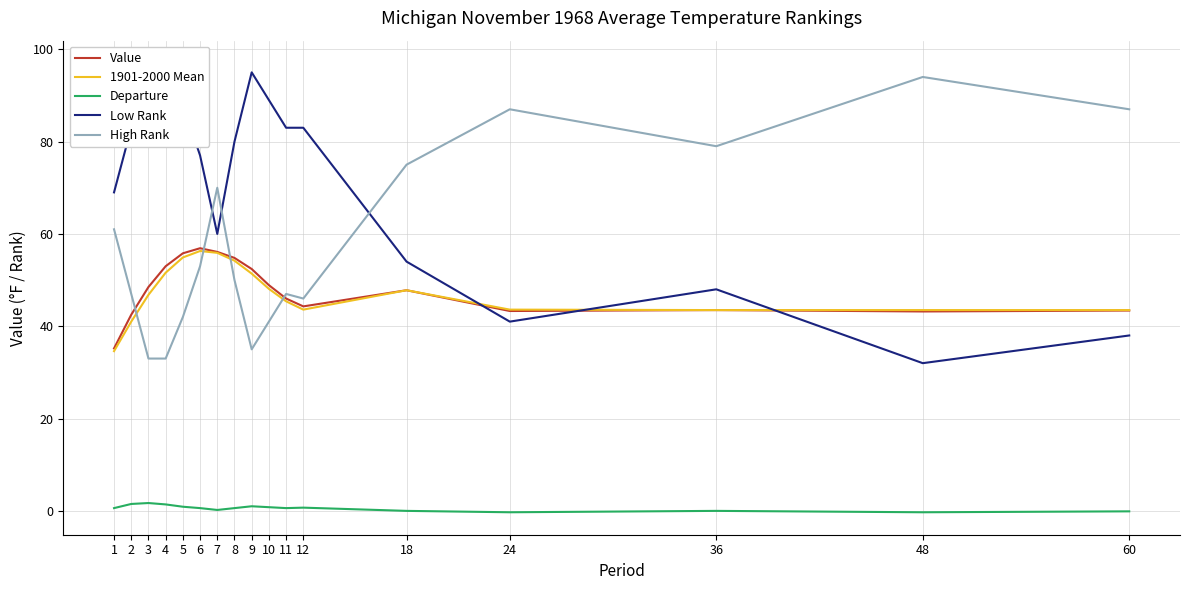

List the labels in order of Departure value, largest first.

3, 2, 4, 9, 5, 10, 12, 1, 6, 8, 11, 7, 18, 36, 60, 24, 48